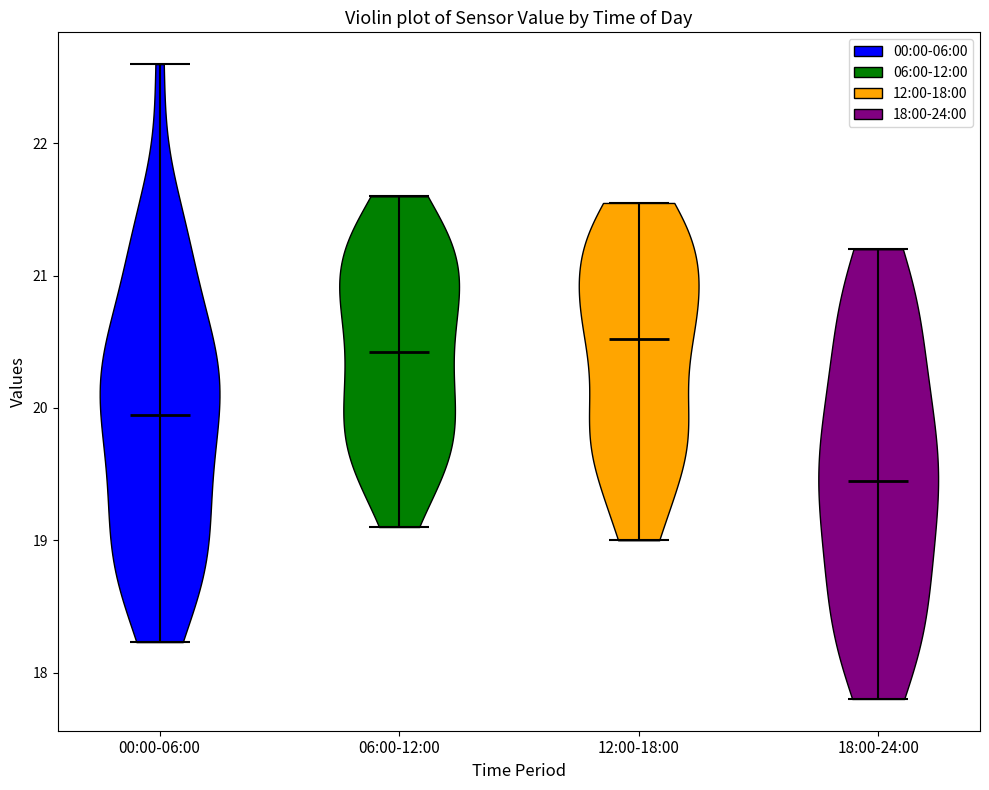

What is the highest point the violin for 12:00-18:00 reaches on the y-axis? The values are not printed on the chart, so give them approximately, as read against the axis.

21.6